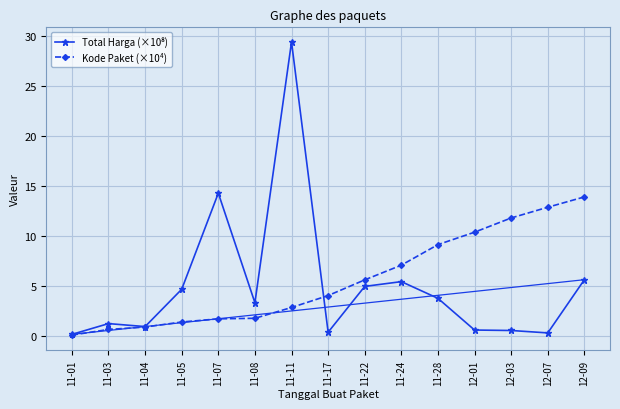

Is it true that Kode Paket (×10⁴) equals 1.7 at 11-08?

True